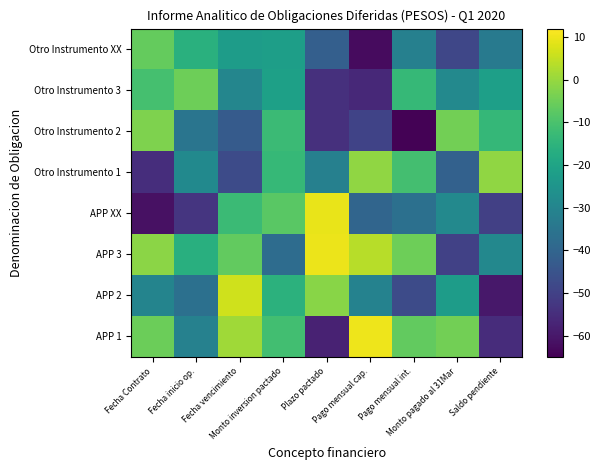

At which category is the sum across all series the highest?

Monto inversion pactado